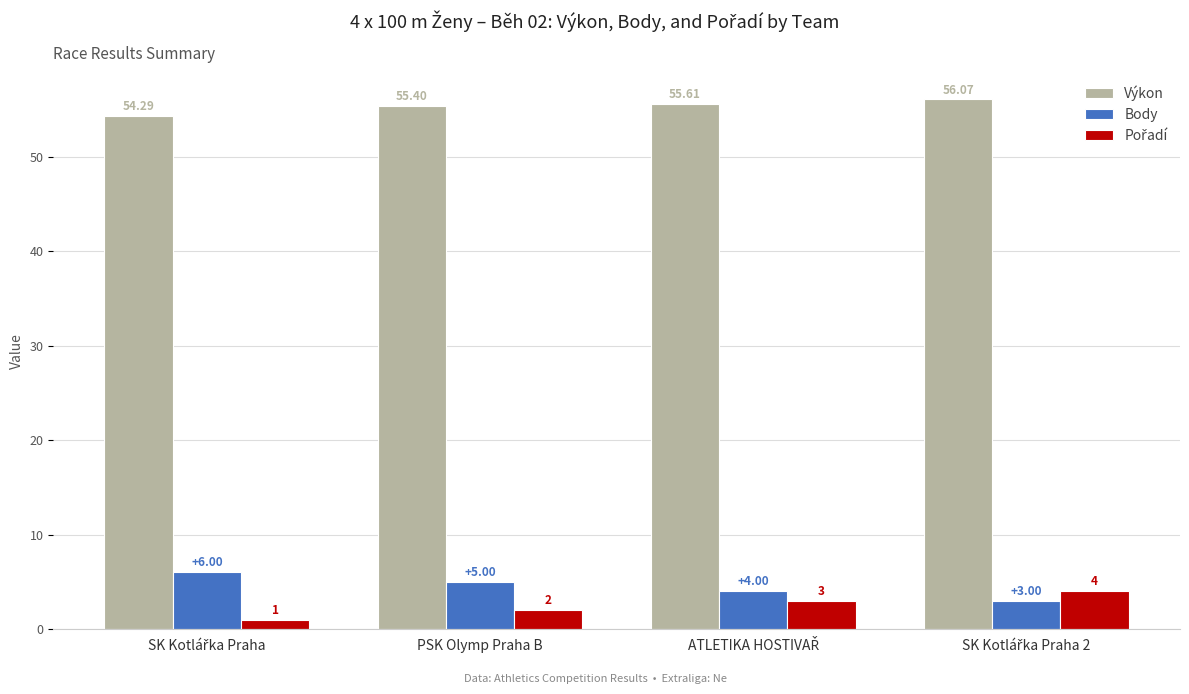

What is the average value of the Body series?

4.5